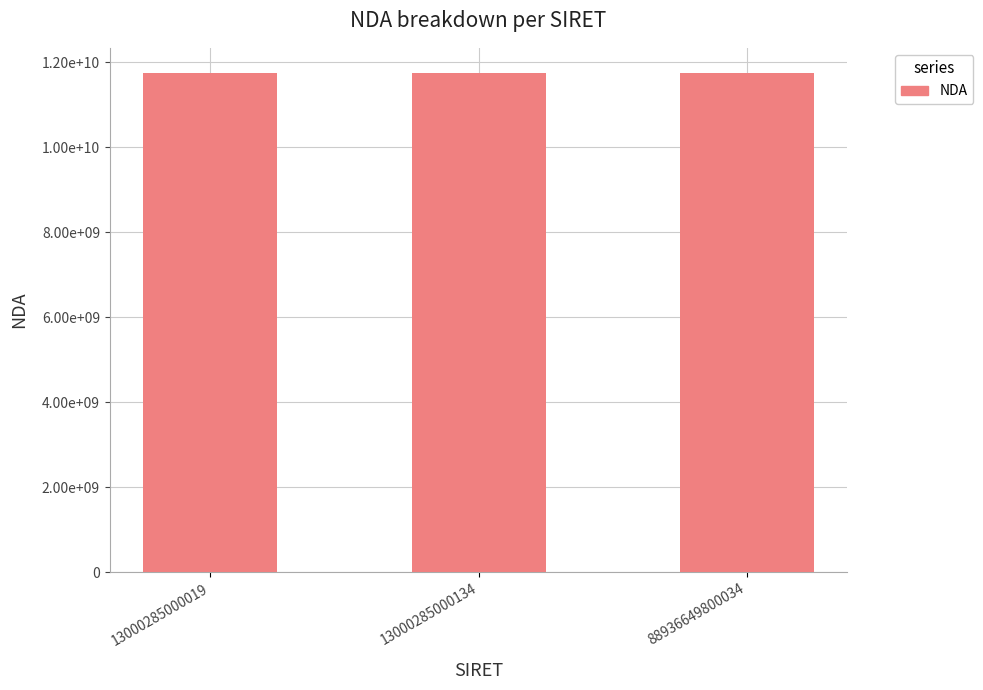

Reading right to left, list all the values displayed in this chart.

11756132775	11754185275	11754185275